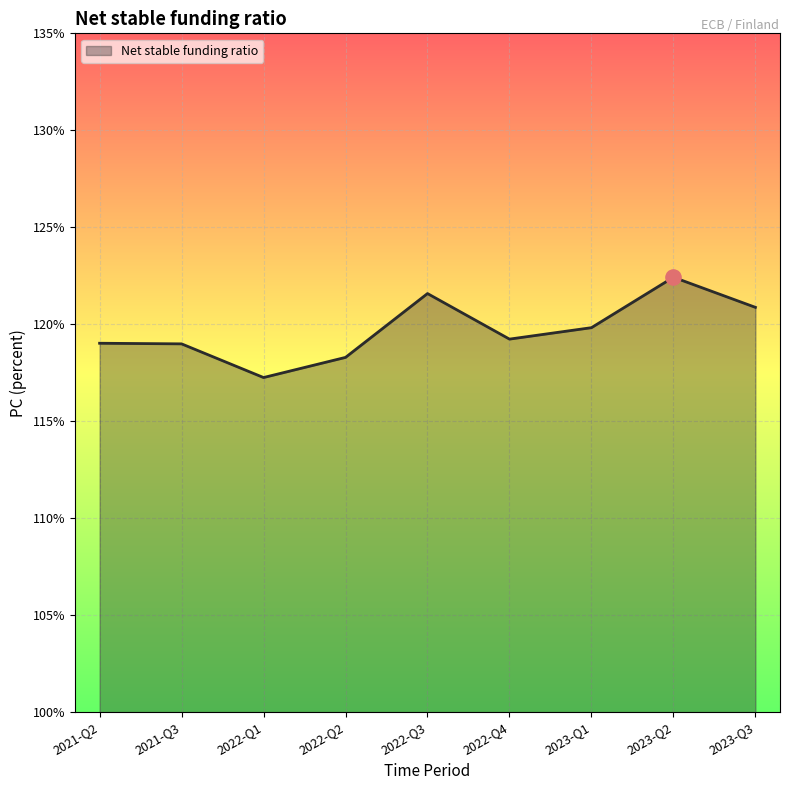

Approximately how many times larger is the value at 2022-Q2 compared to 2021-Q2?

1.0